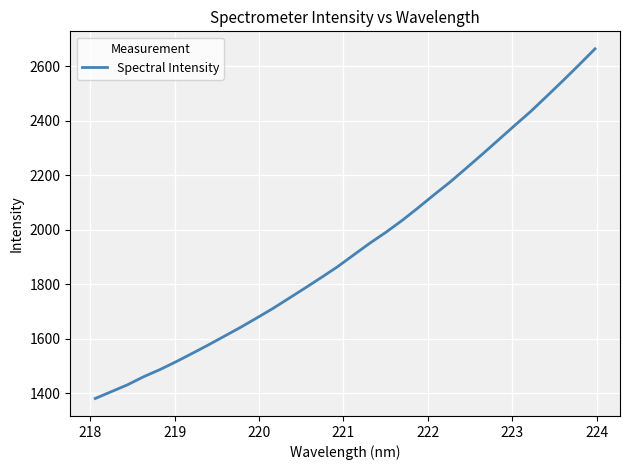

What is the difference between the maximum and minimum values?

1284.8